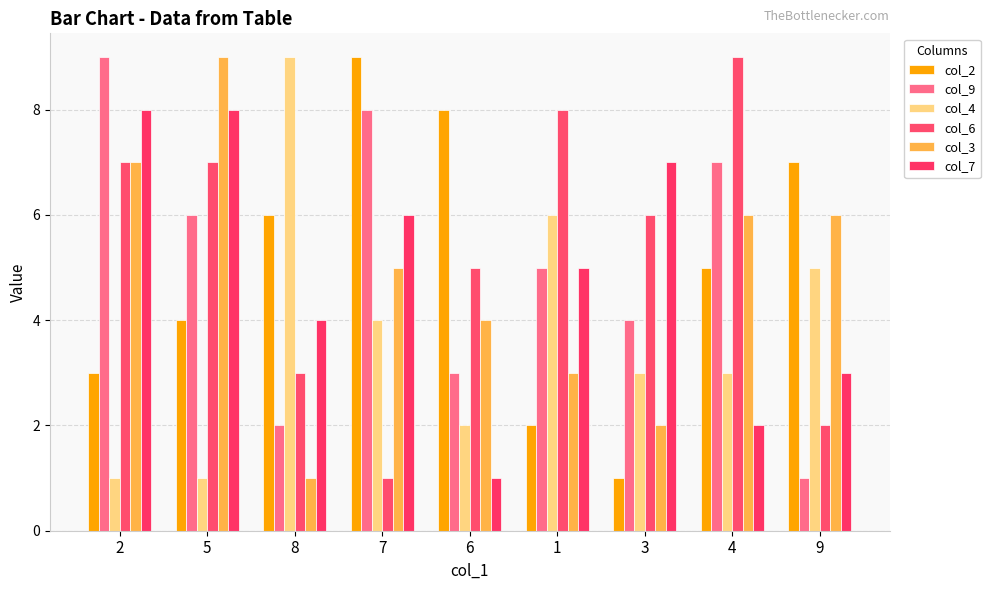

Reading left to right, transcribe all the data shown in this chart.

col_2: 2=3	5=4	8=6	7=9	6=8	1=2	3=1	4=5	9=7
col_9: 2=9	5=6	8=2	7=8	6=3	1=5	3=4	4=7	9=1
col_4: 2=1	5=1	8=9	7=4	6=2	1=6	3=3	4=3	9=5
col_6: 2=7	5=7	8=3	7=1	6=5	1=8	3=6	4=9	9=2
col_3: 2=7	5=9	8=1	7=5	6=4	1=3	3=2	4=6	9=6
col_7: 2=8	5=8	8=4	7=6	6=1	1=5	3=7	4=2	9=3